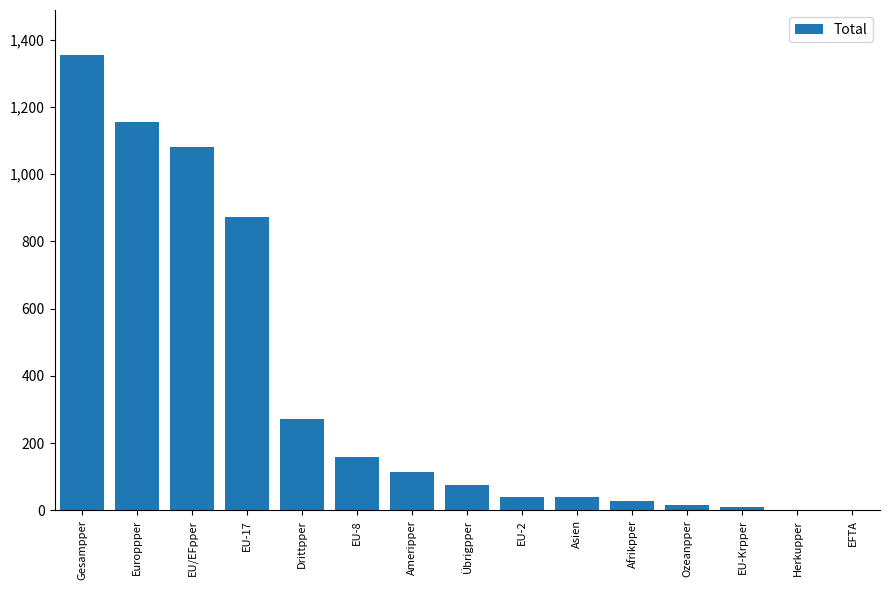

What is the sum of all values?

5214